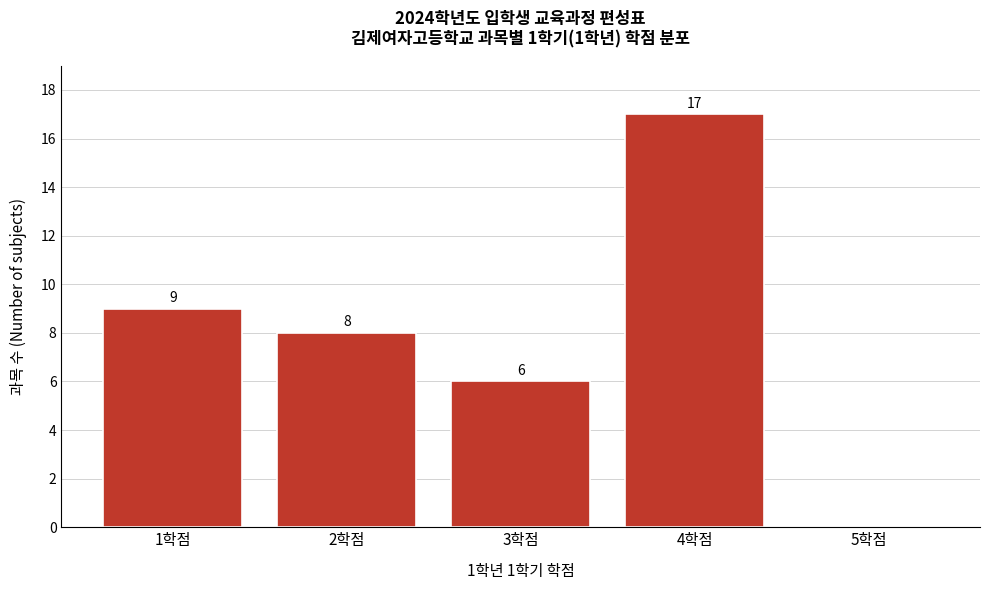

Reading left to right, what are all the values shown in this chart?

1학점=9	2학점=8	3학점=6	4학점=17	5학점=0